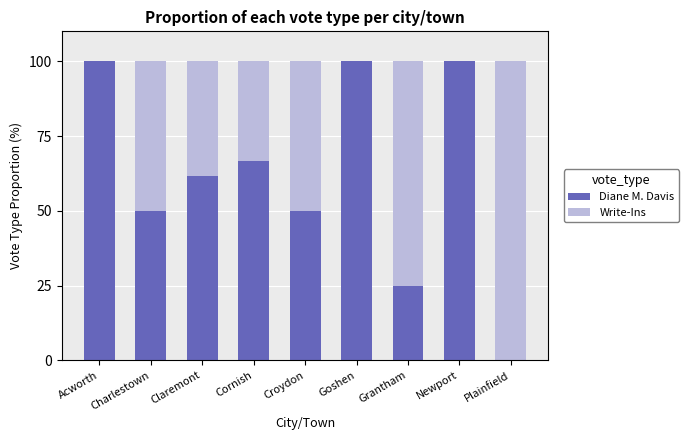

What is the highest value of the Diane M. Davis series?

100.0